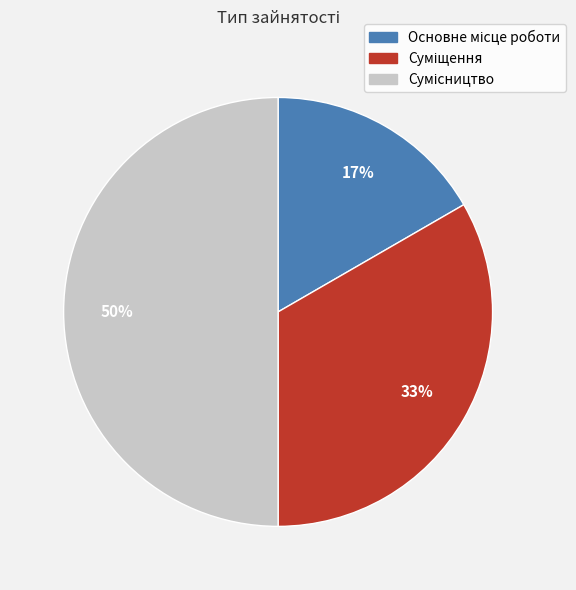

To the nearest percent, what is the difference between the largest and smallest slice percentages?

33%